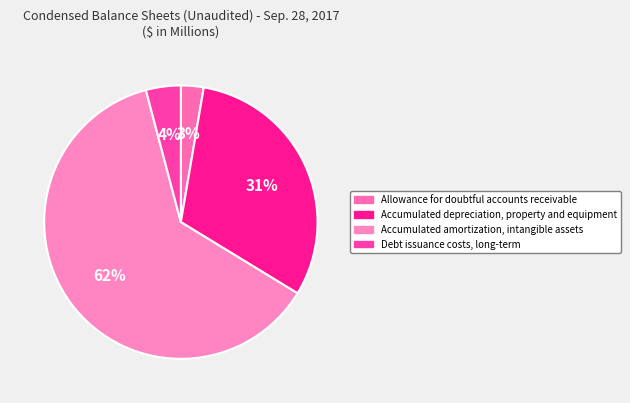

What percentage do Accumulated depreciation, property and equipment and Debt issuance costs, long-term together represent?

35.2%